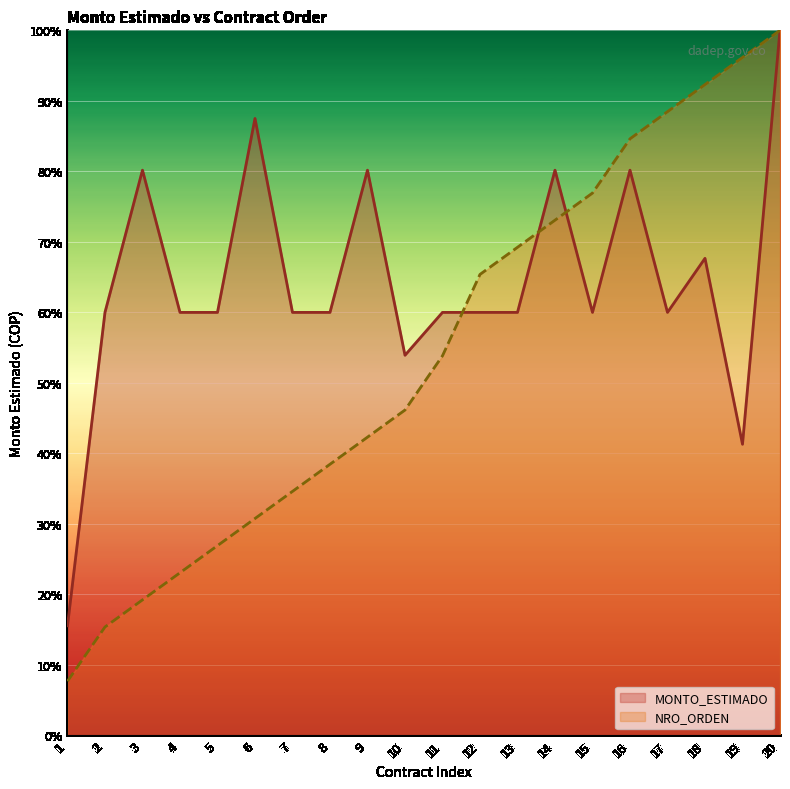

Reading left to right, extract all data points from this chart.

MONTO_ESTIMADO: 15.6	60.0	80.2	60.0	60.0	87.5	60.0	60.0	80.2	53.9	60.0	60.0	60.0	80.2	60.0	80.2	60.0	67.7	41.3	100.0
NRO_ORDEN: 7.7	15.4	19.2	23.1	26.9	30.8	34.6	38.5	42.3	46.2	53.8	65.4	69.2	73.1	76.9	84.6	88.5	92.3	96.2	100.0